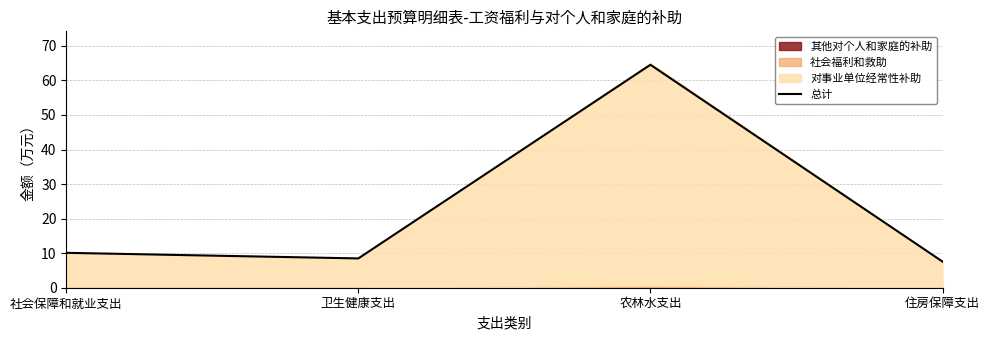

What is the ratio of the value at 住房保障支出 to the value at 卫生健康支出?

0.9